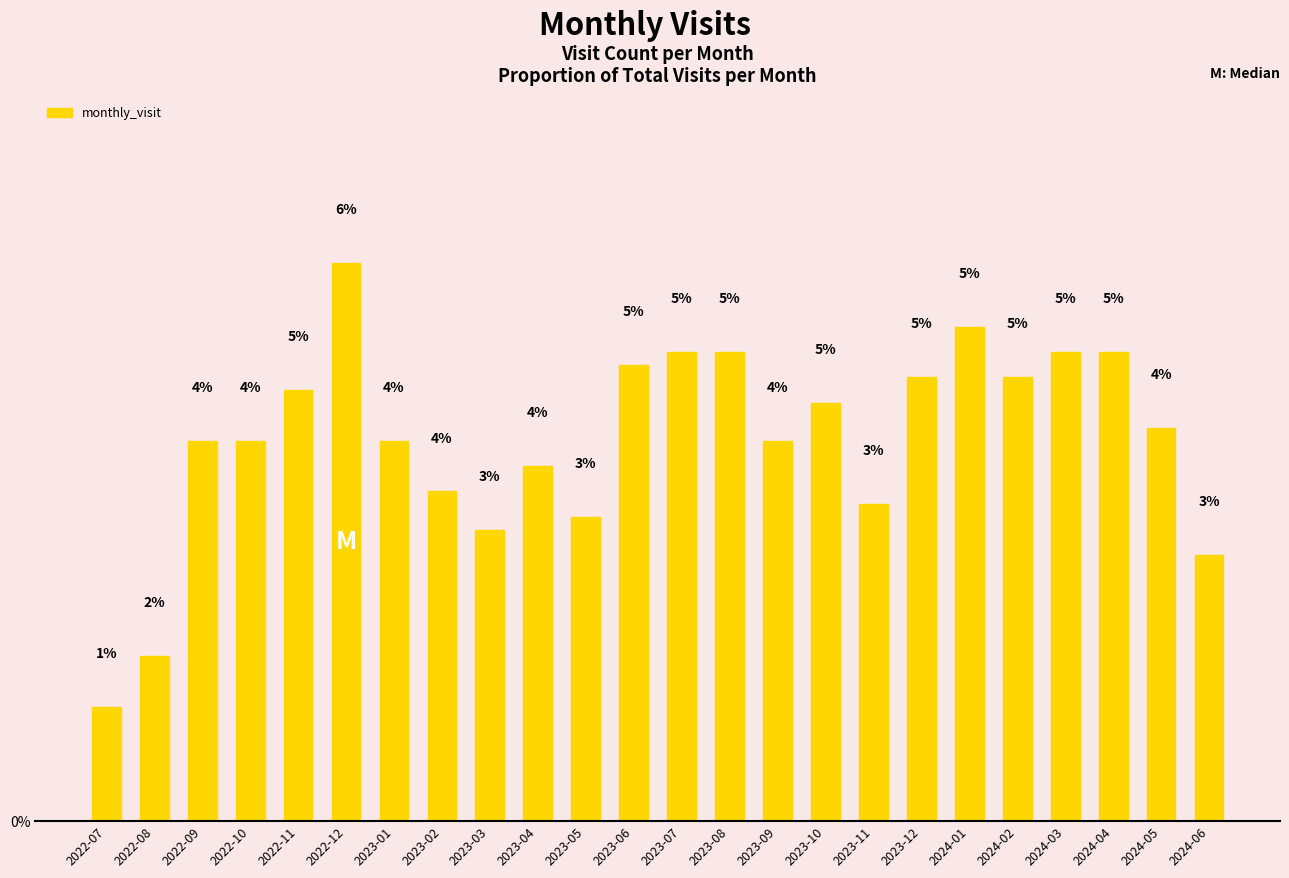

Reading left to right, what are all the values shown in this chart?

2022-07=1.2	2022-08=1.8	2022-09=4.1	2022-10=4.1	2022-11=4.7	2022-12=6.1	2023-01=4.1	2023-02=3.6	2023-03=3.2	2023-04=3.9	2023-05=3.3	2023-06=5.0	2023-07=5.1	2023-08=5.1	2023-09=4.1	2023-10=4.6	2023-11=3.5	2023-12=4.8	2024-01=5.4	2024-02=4.8	2024-03=5.1	2024-04=5.1	2024-05=4.3	2024-06=2.9